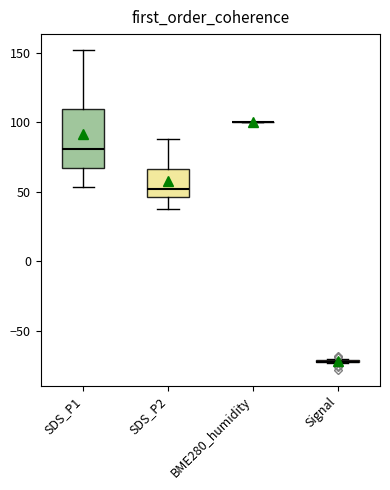

Which box is the tallest, from its lower edge to its upper edge?

SDS_P1